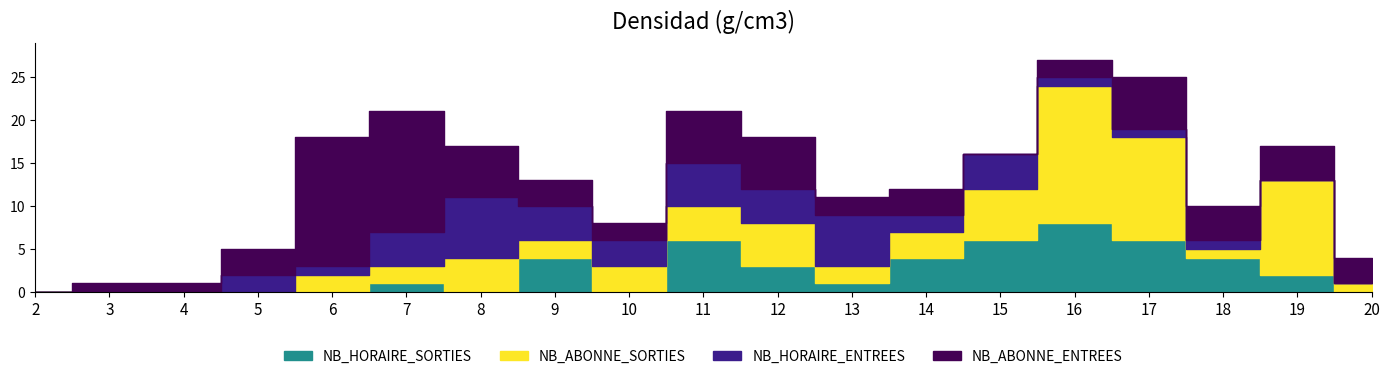

Which series changed the most between 16 and 17?

NB_ABONNE_ENTREES